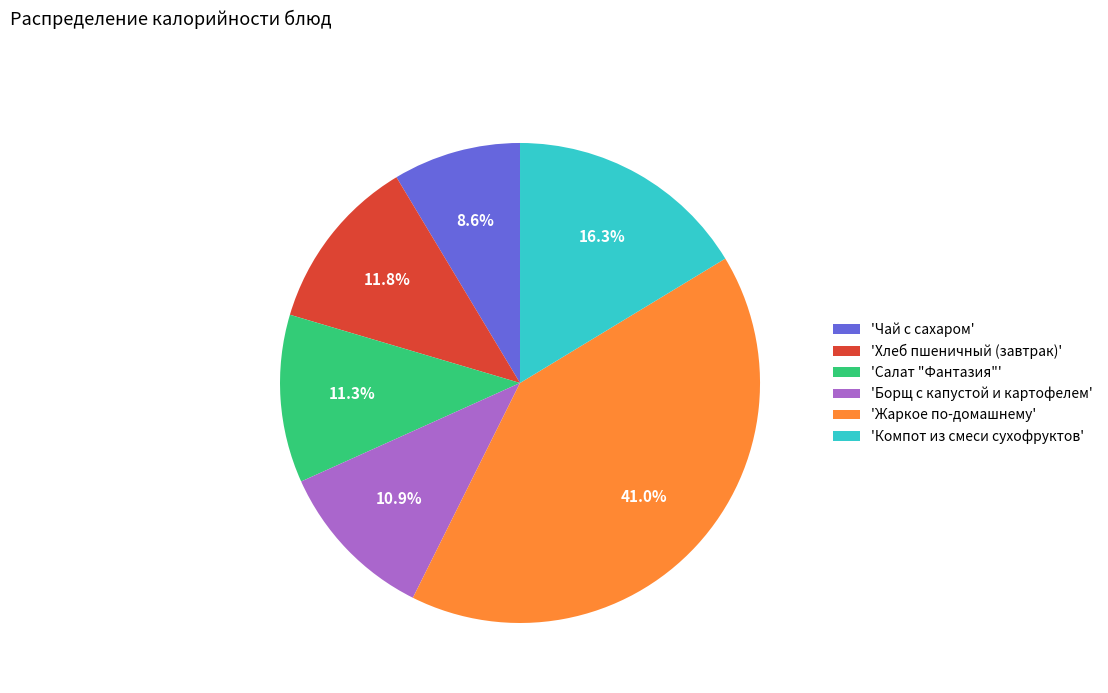

How much of the chart is everything except 'Борщ с капустой и картофелем'?

89.1%